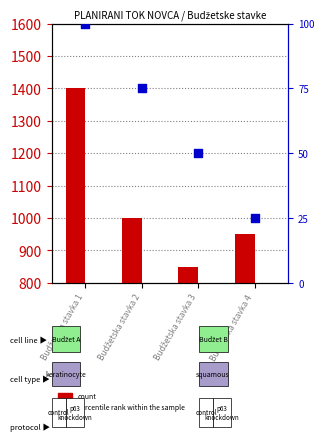

Which series reaches the minimum Y coordinate?

percentile rank within the sample